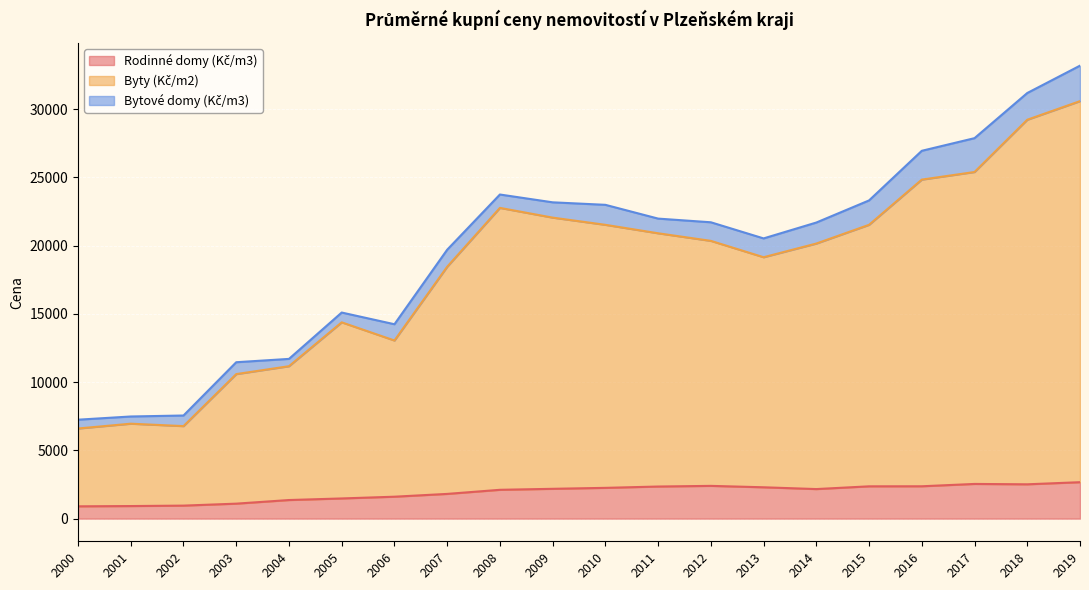

Does the chart display data point markers on the line(s)?

No